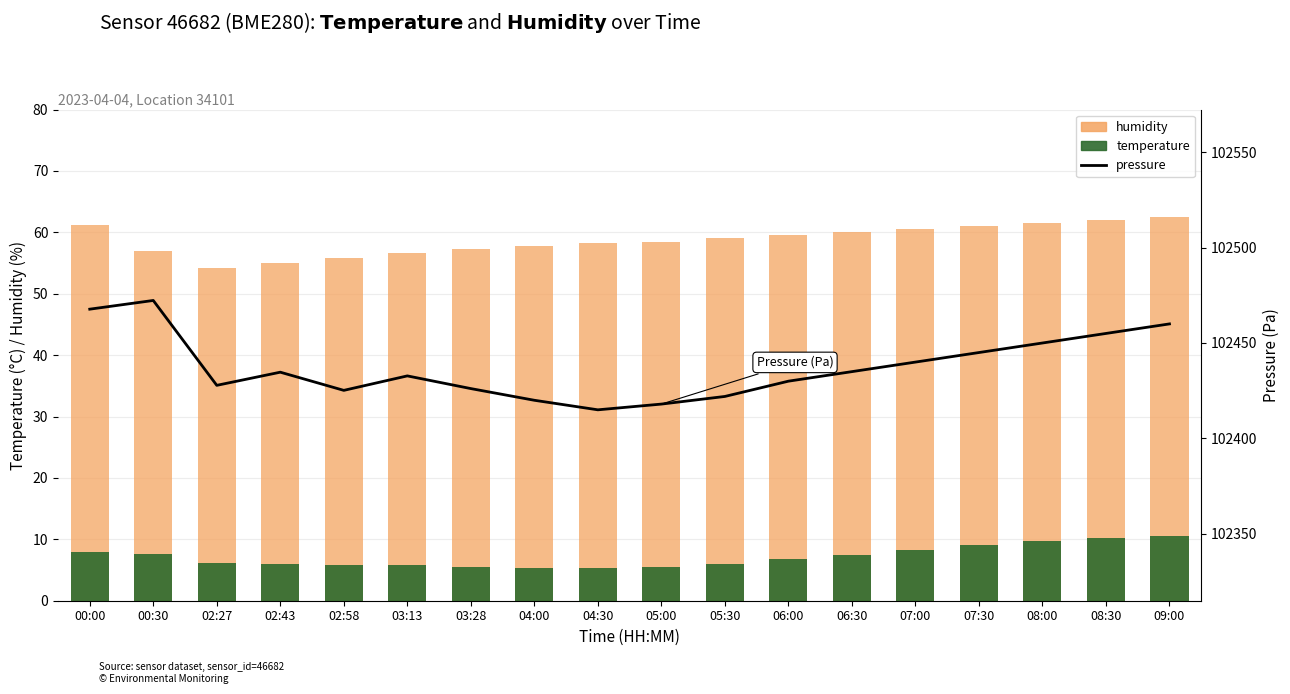

Which category has the highest value across all series?

00:30